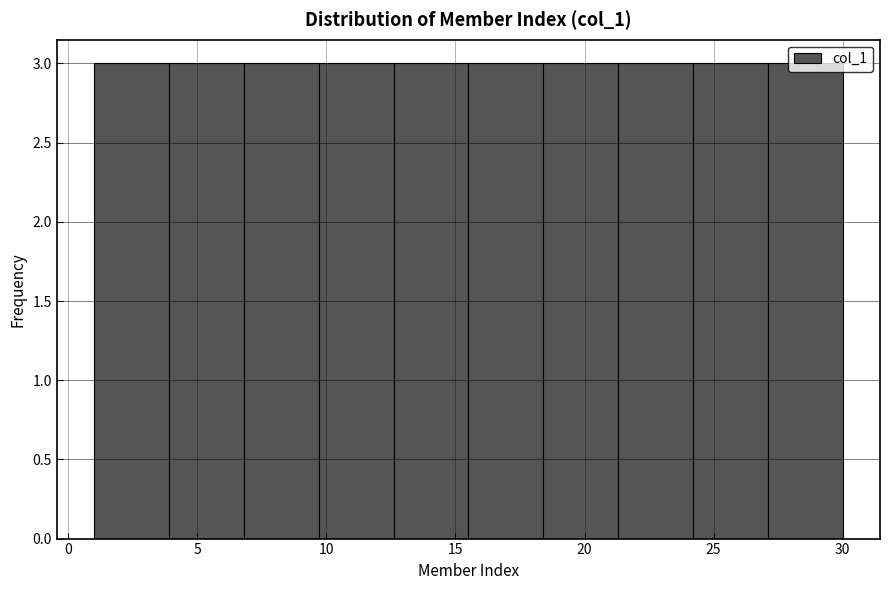

Reading left to right, list every bar in this chart as the range it spans on the x-axis followed by its height. Neither the bar edges nor the heights are printed on the chart, so give them approximately, as read against the axes.

1.0 to 3.9: 3
3.9 to 6.8: 3
6.8 to 9.7: 3
9.7 to 12.6: 3
12.6 to 15.5: 3
15.5 to 18.4: 3
18.4 to 21.3: 3
21.3 to 24.2: 3
24.2 to 27.1: 3
27.1 to 30.0: 3